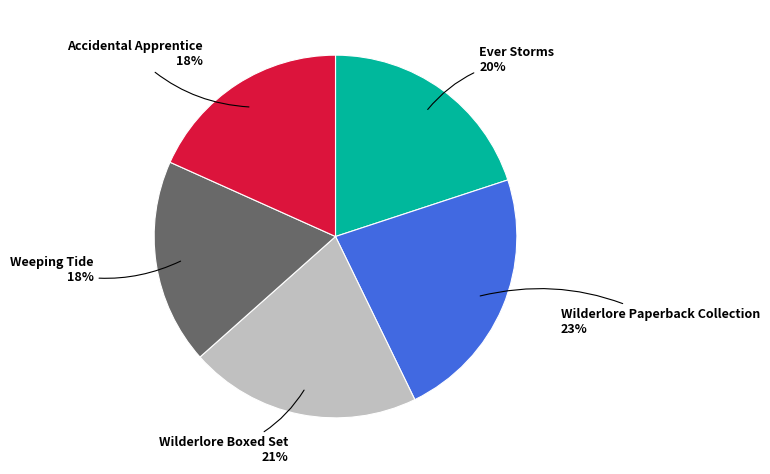

Combined, do Weeping Tide and Ever Storms account for over 50%?

No